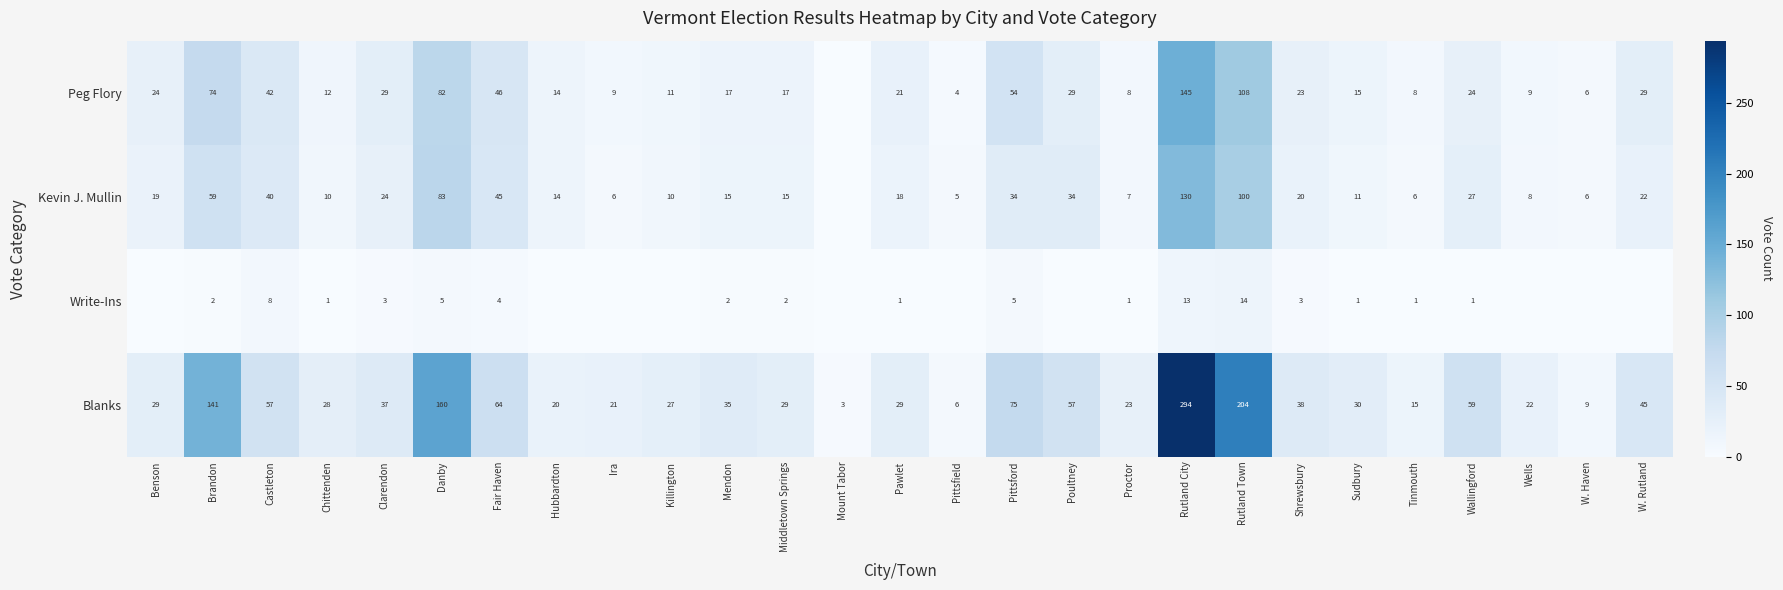

At how many categories does at least one series exceed 151?

3